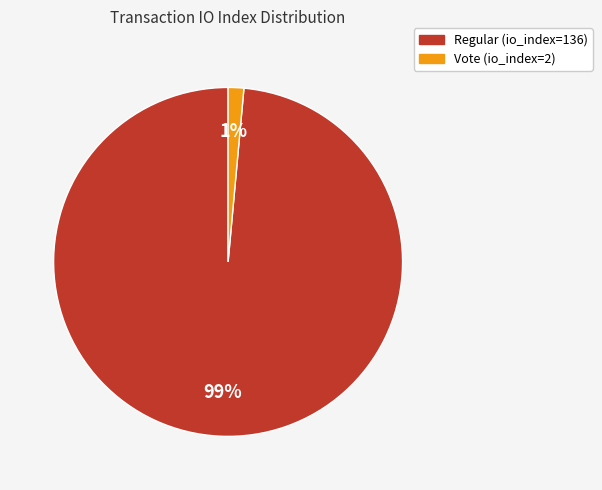

How many slices are in this pie chart?

2